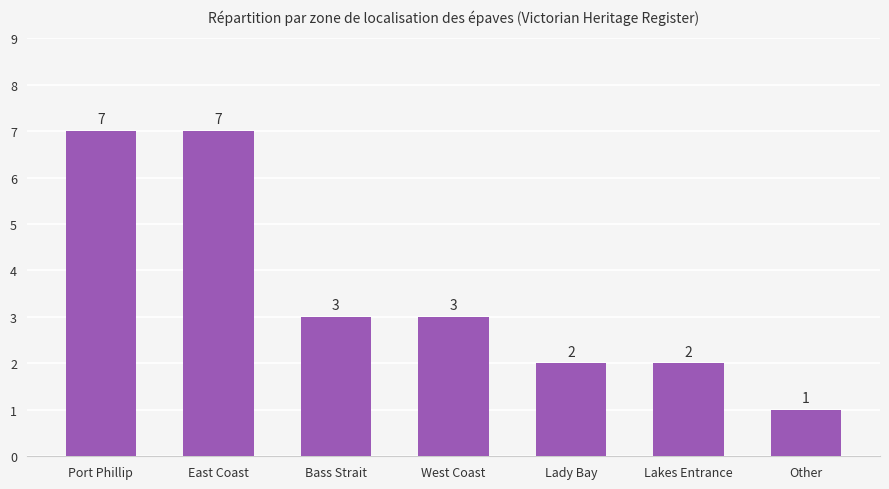

Does the chart contain stacked bars?

No